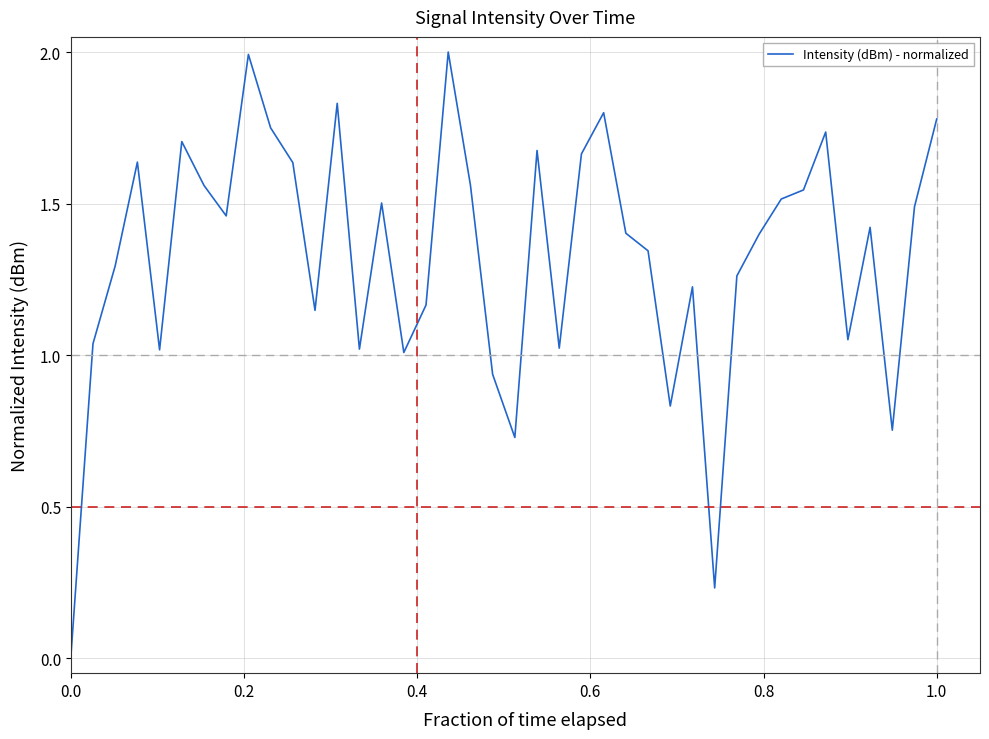

What is the greatest value displayed?

2.0